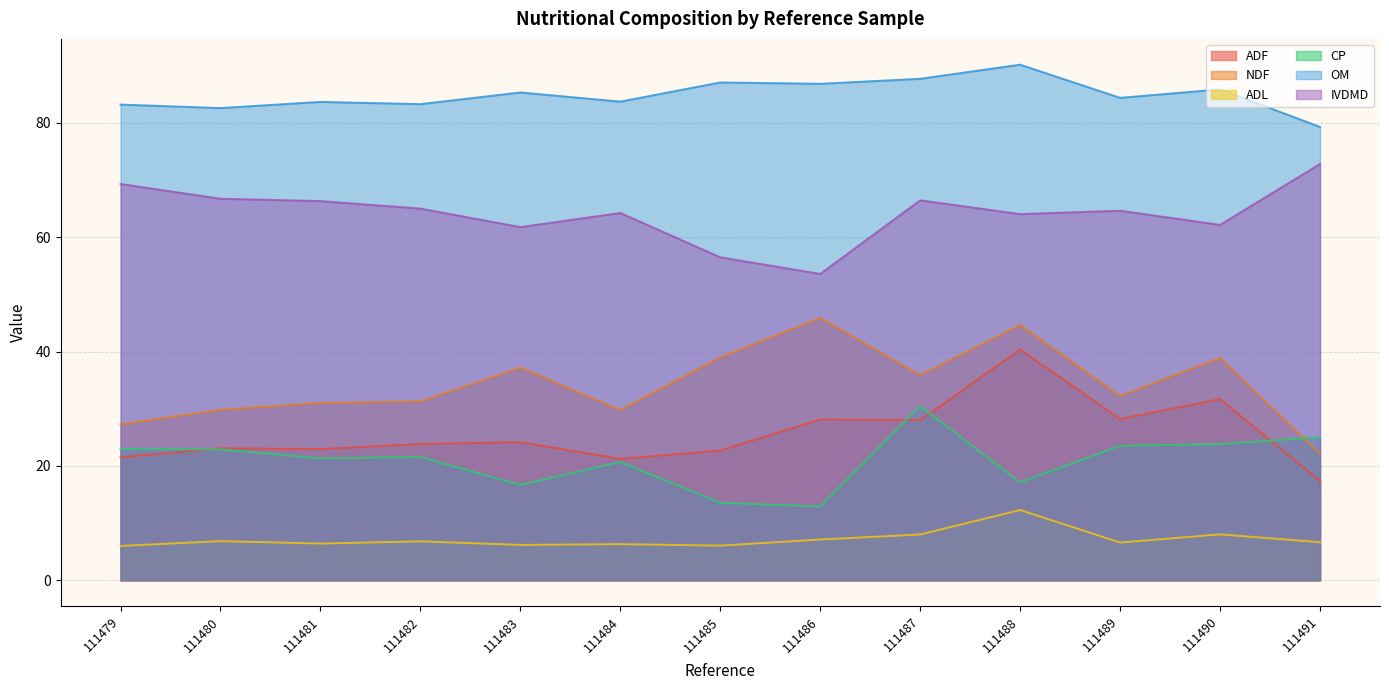

At 111485, list the series in order from largest to smallest.

OM, IVDMD, NDF, ADF, CP, ADL